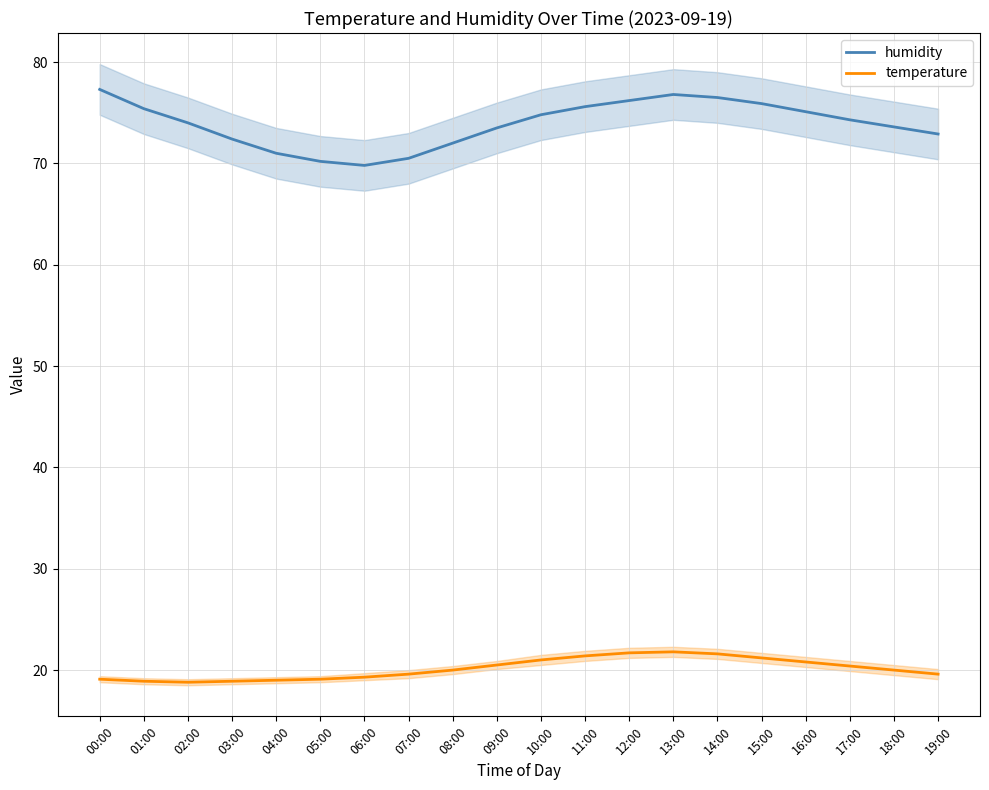

Does the chart have visible grid lines?

Yes